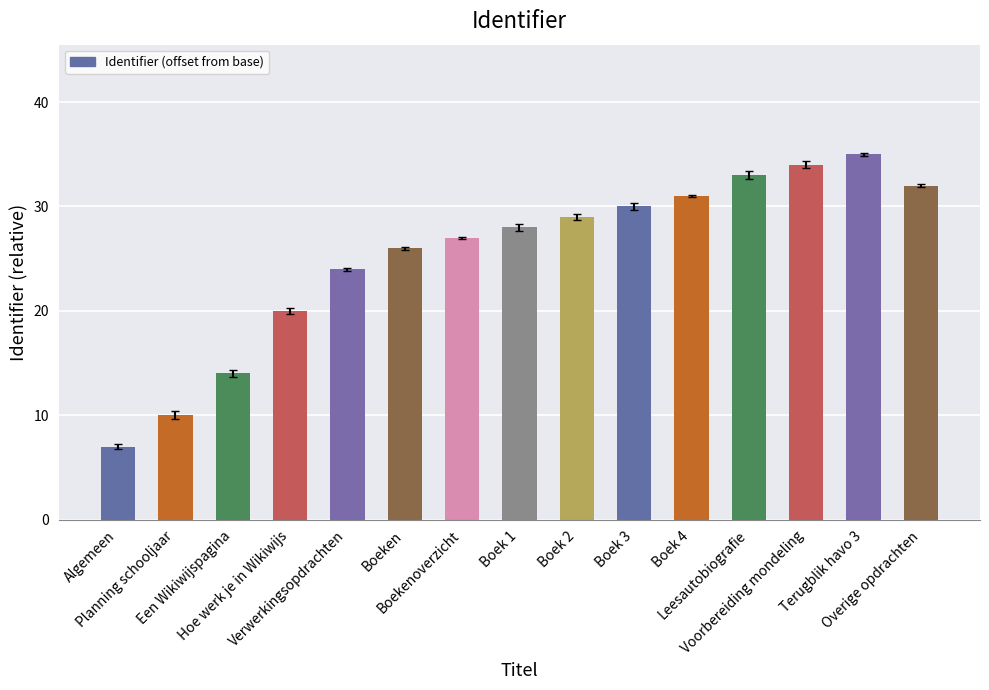

Reading right to left, extract all data points from this chart.

32	35	34	33	31	30	29	28	27	26	24	20	14	10	7